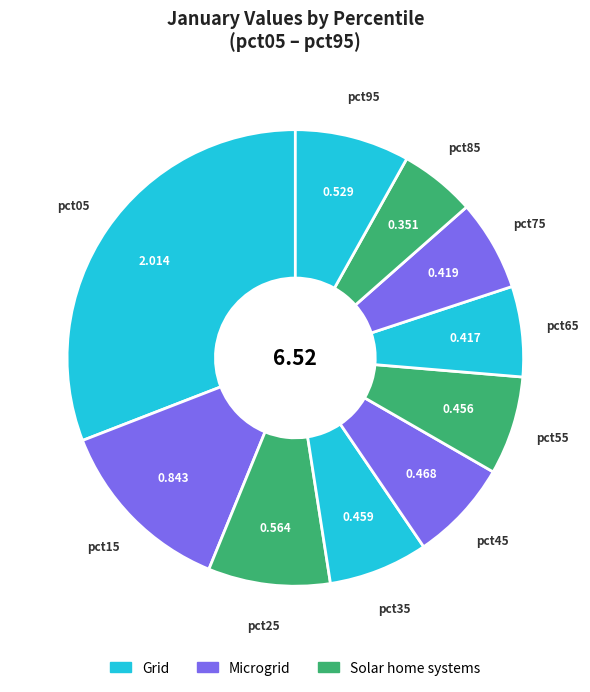

Do pct65 and pct15 together represent more than half of the pie?

No